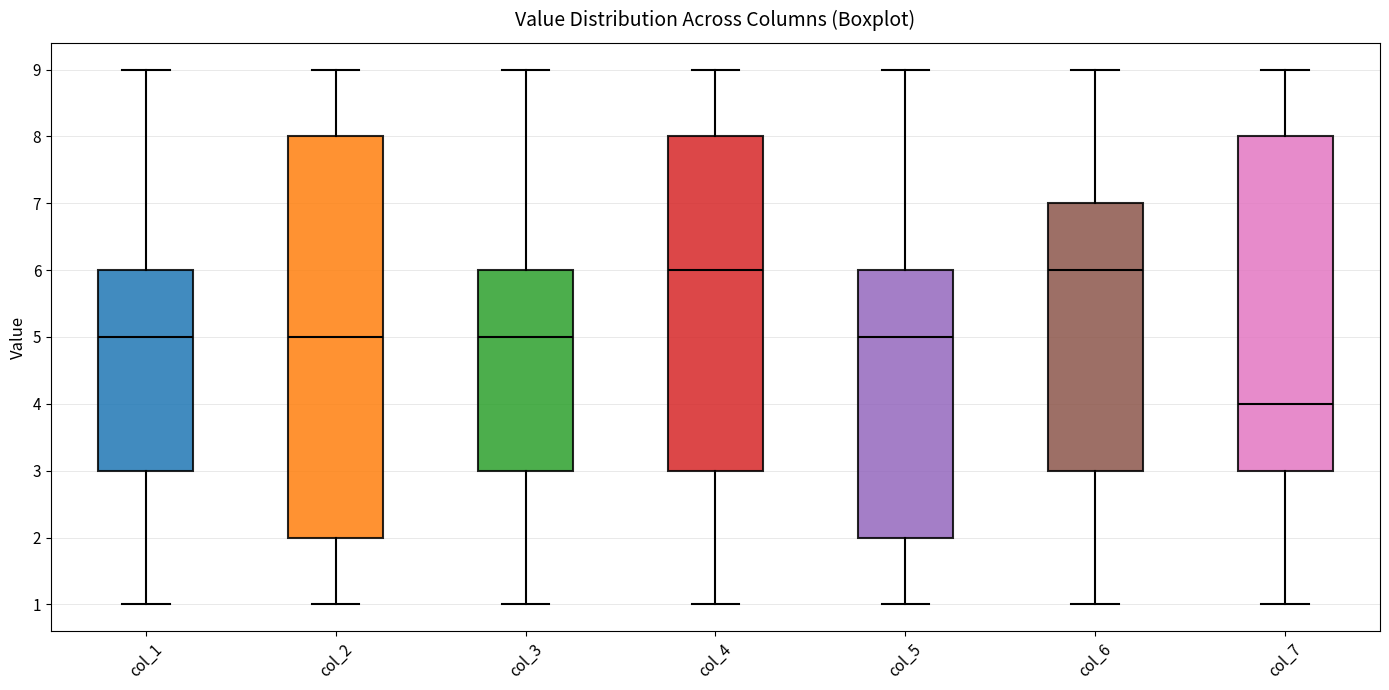

Reading left to right, transcribe this box plot: for each box, give where its median line is, the range the box spans, and where its two whiskers end, as read against the y-axis. The values are not printed on the chart, so give them approximately, as read against the axis.

col_1: median 5, box 3 to 6, whiskers 1 to 9
col_2: median 5, box 2 to 8, whiskers 1 to 9
col_3: median 5, box 3 to 6, whiskers 1 to 9
col_4: median 6, box 3 to 8, whiskers 1 to 9
col_5: median 5, box 2 to 6, whiskers 1 to 9
col_6: median 6, box 3 to 7, whiskers 1 to 9
col_7: median 4, box 3 to 8, whiskers 1 to 9